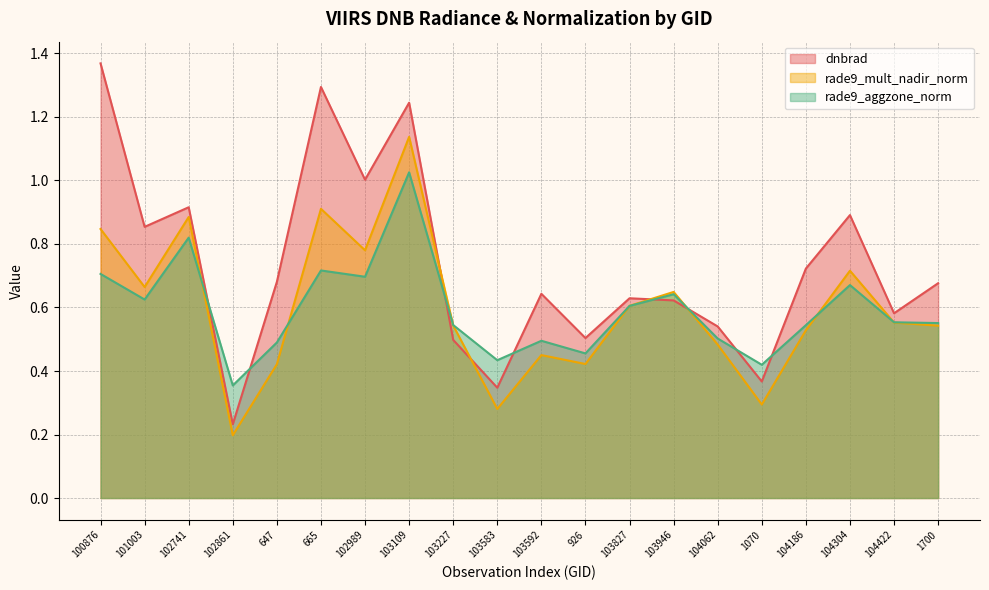

How many times do rade9_aggzone_norm and rade9_mult_nadir_norm cross each other?

7